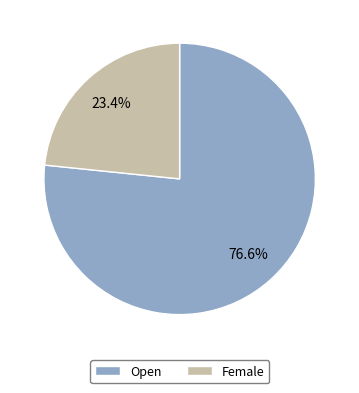

To the nearest percent, what is the difference between the largest and smallest slice percentages?

53%